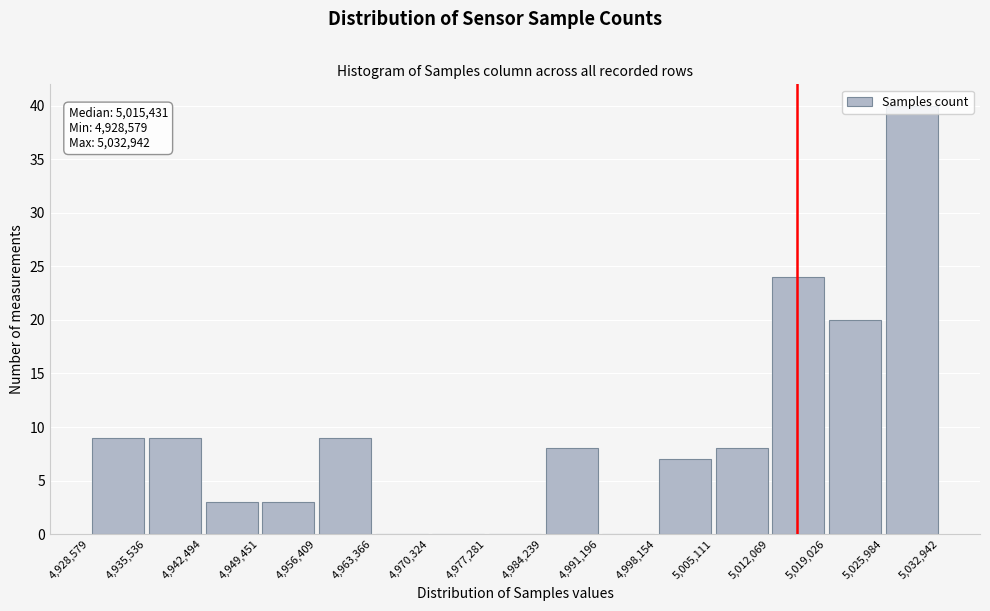

Which range on the x-axis has the tallest bar?

5,025,984 to 5,032,942